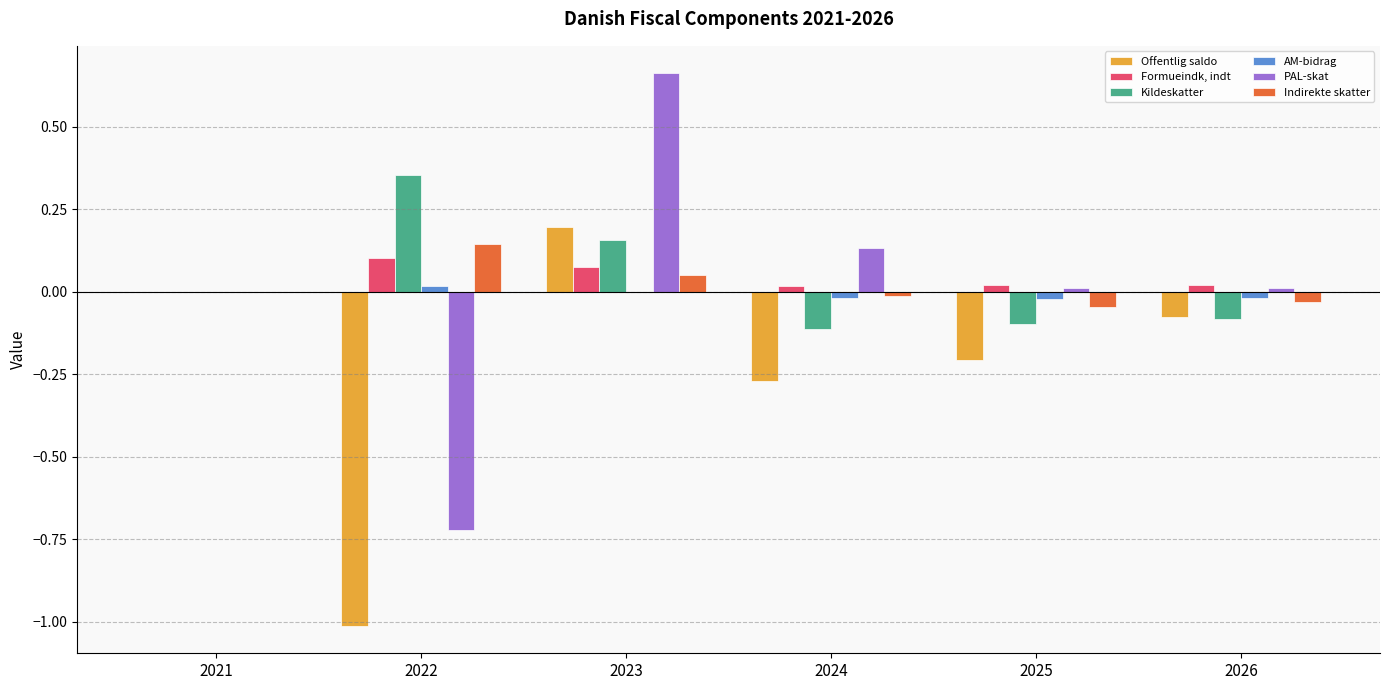

Which series changed the most between 2022 and 2024?

PAL-skat